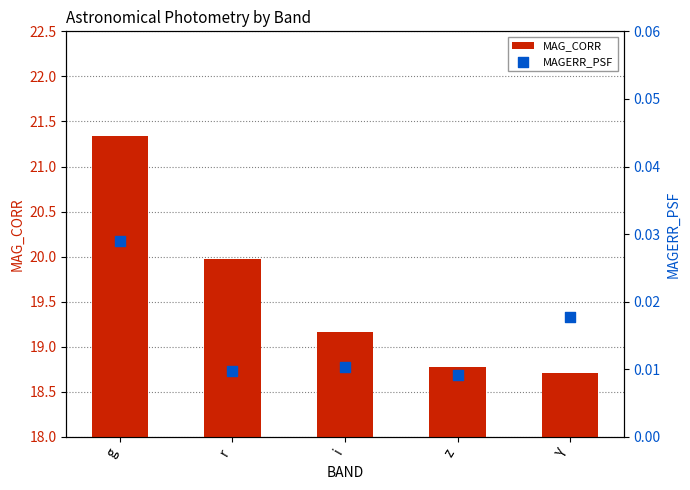

What are all the series names shown in the legend?

MAG_CORR, MAGERR_PSF